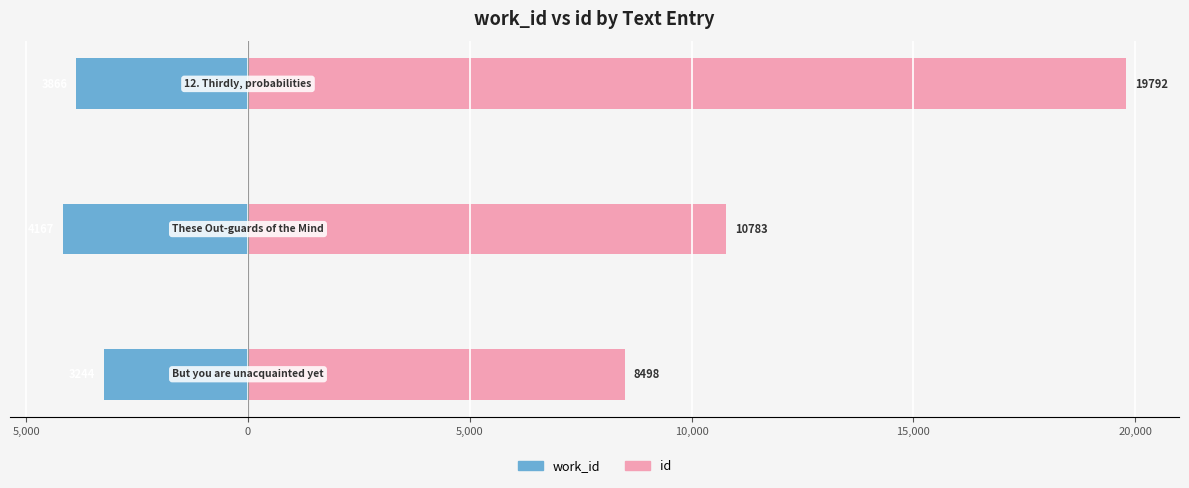

List the series in order of their overall mean, highest first.

id, work_id